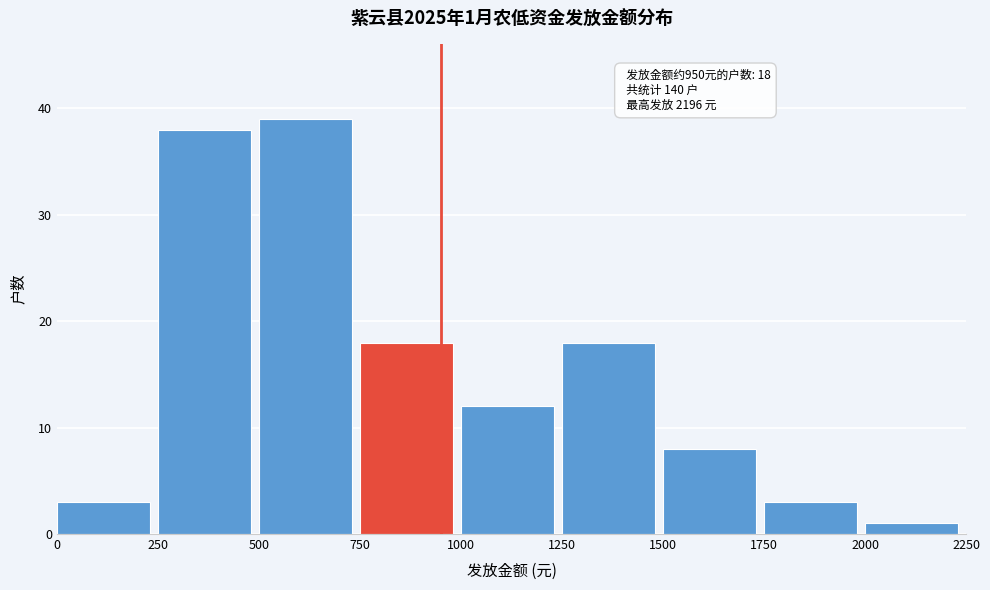

Over which range of the x-axis is the bar tallest?

500 to 750